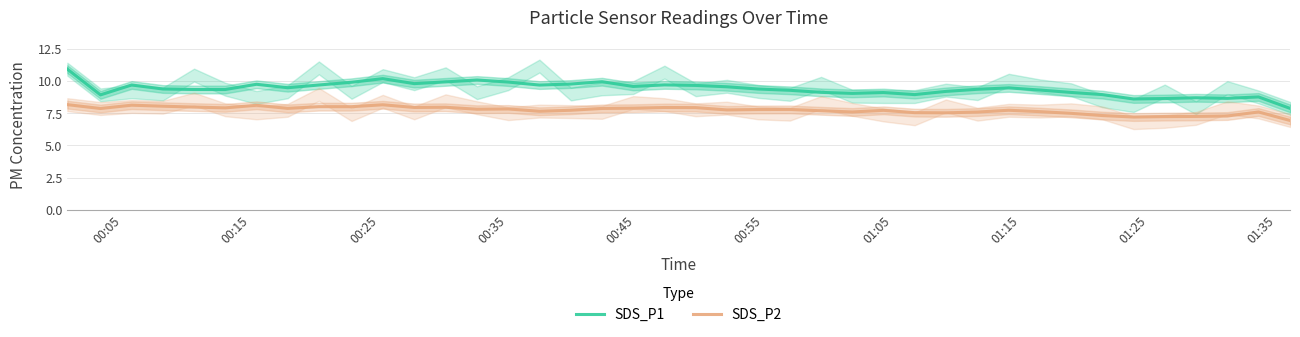

What is the sum of all SDS_P1 values?

376.0